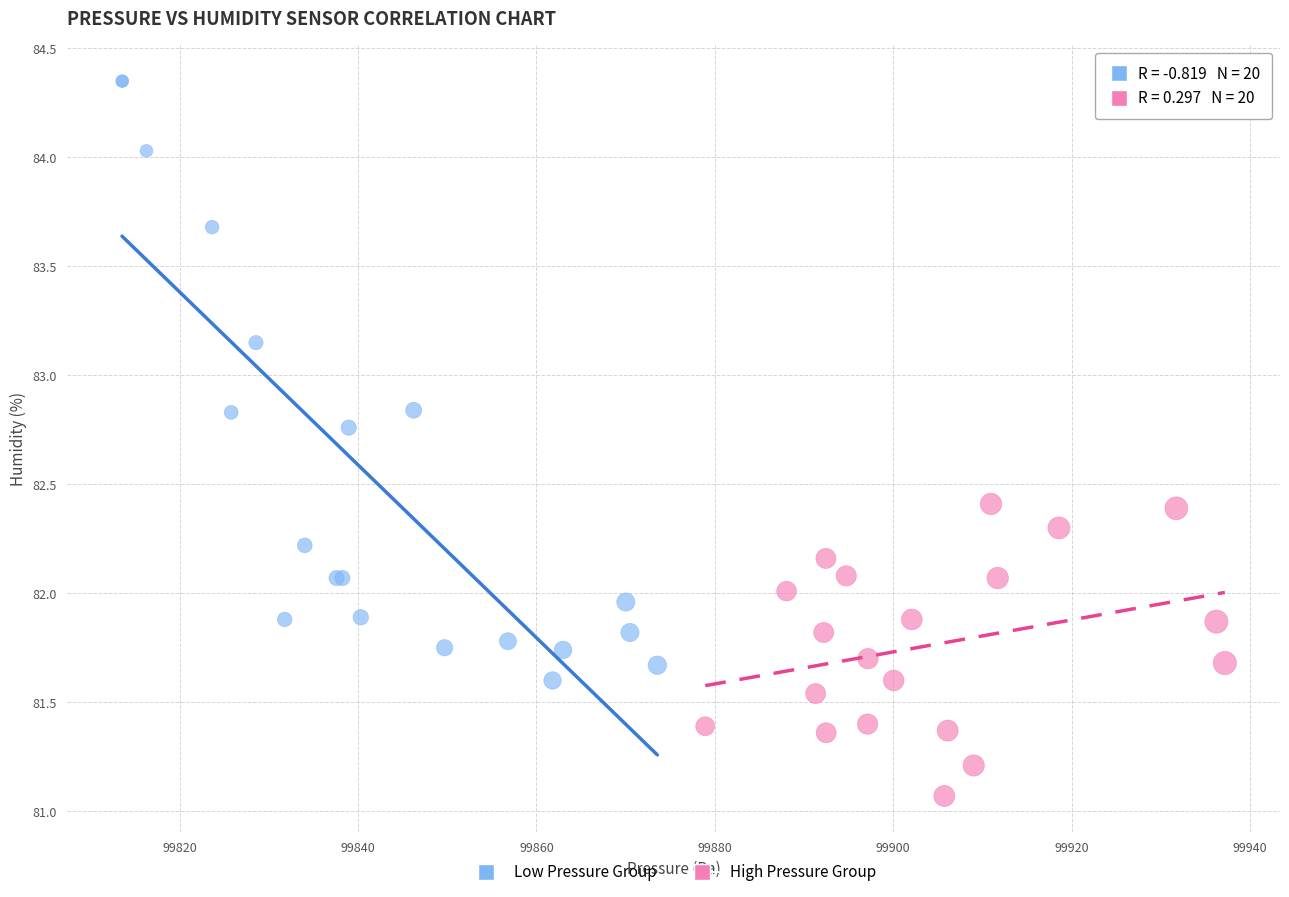

Which series has the widest spread of Y values?

Low Pressure Group